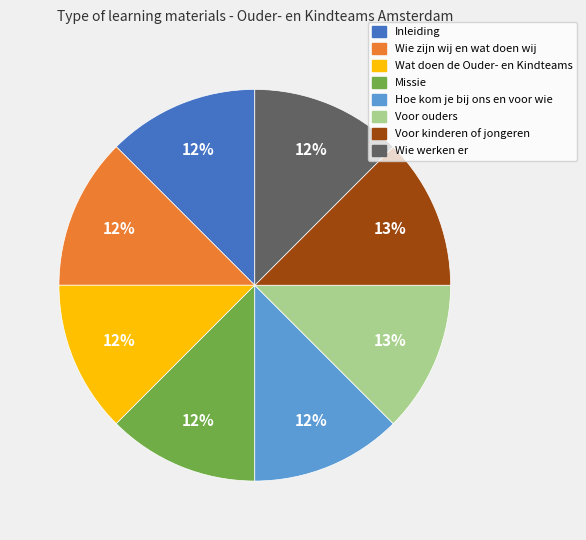

What is the ratio of the value at Inleiding to the value at Wat doen de Ouder- en Kindteams?

1.0